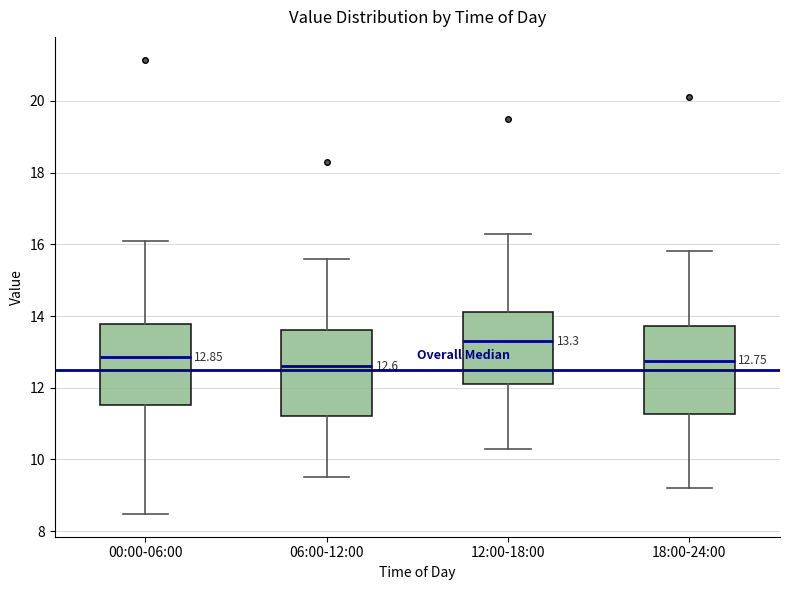

Which box's median line is the highest?

12:00-18:00